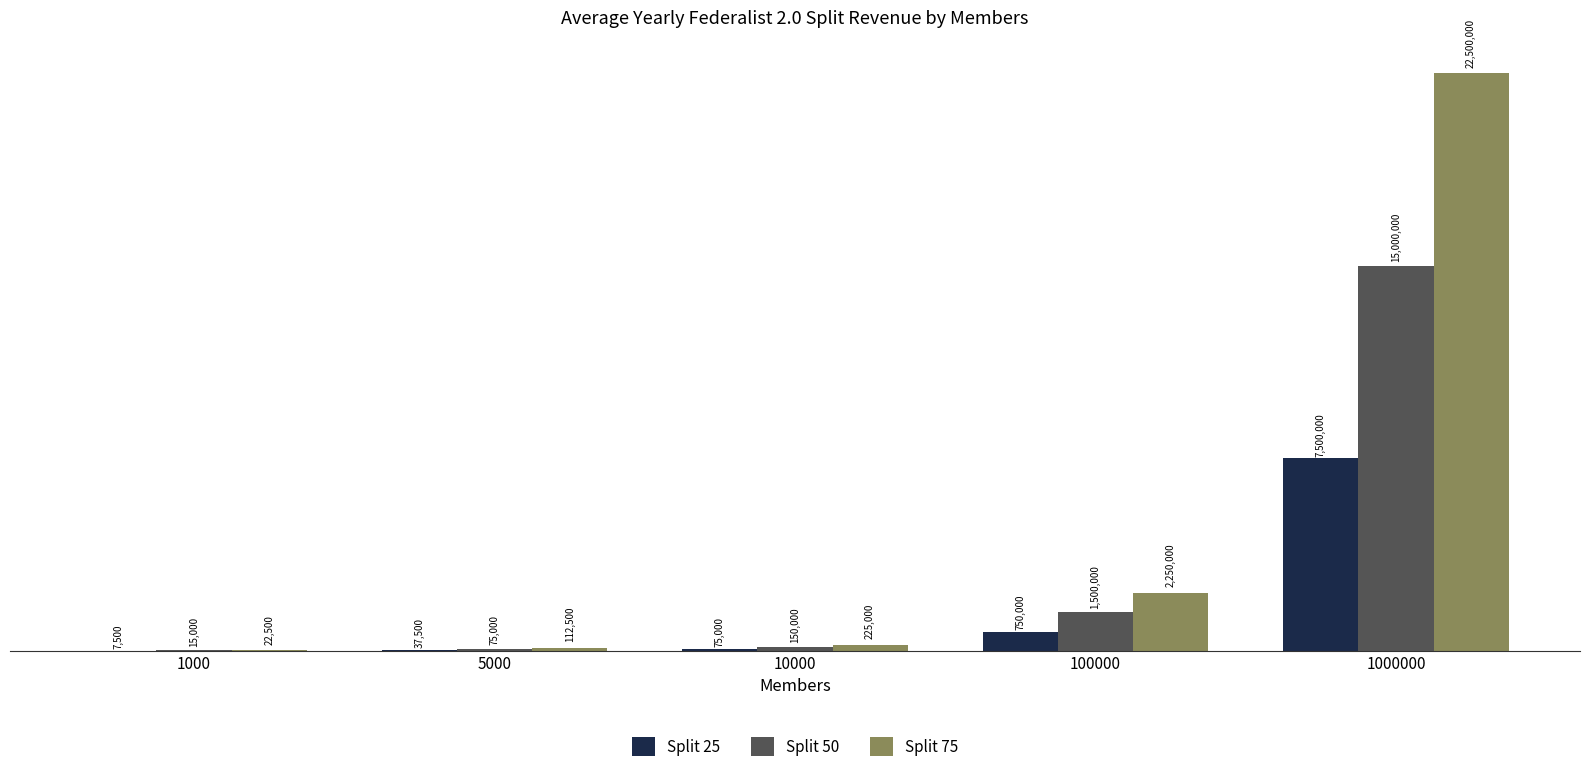

What are all the series names shown in the legend?

Split 25, Split 50, Split 75